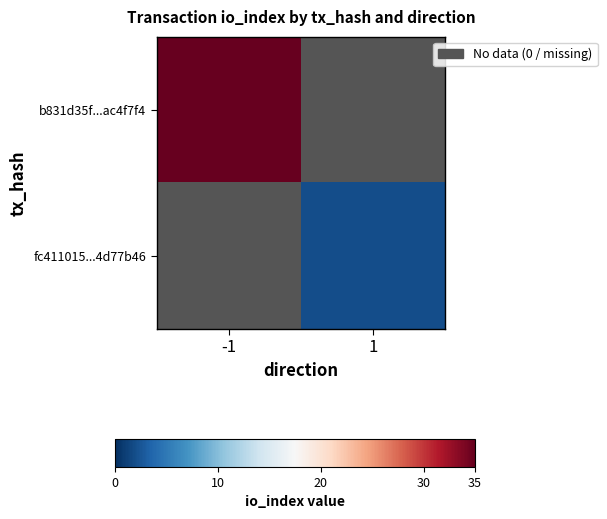

List the series in order of their overall mean, highest first.

b831d35f...ac4f7f4, fc411015...4d77b46